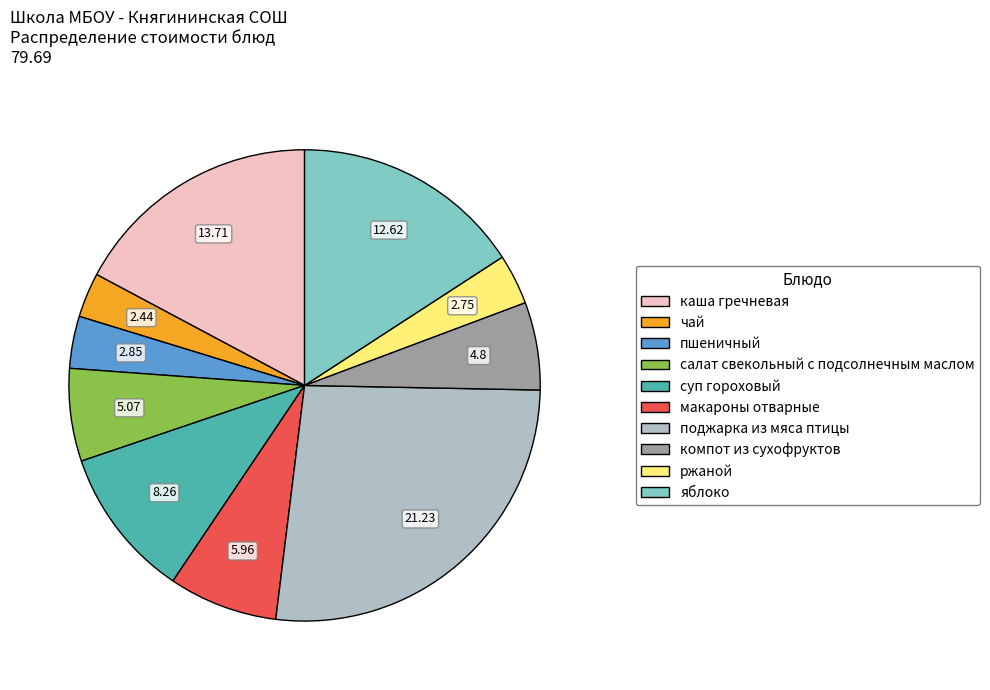

Which slice is the largest?

поджарка из мяса птицы